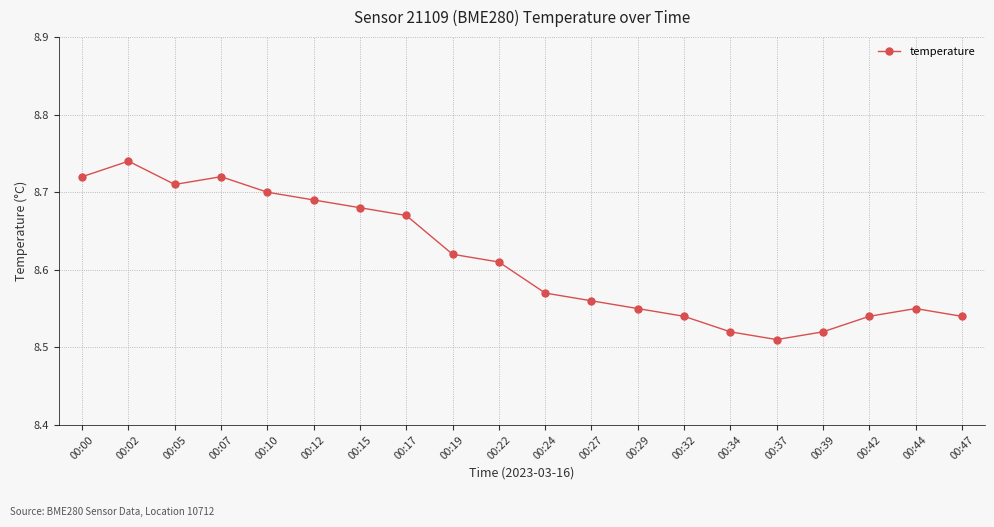

Between 00:34 and 00:05, which is larger?

00:05